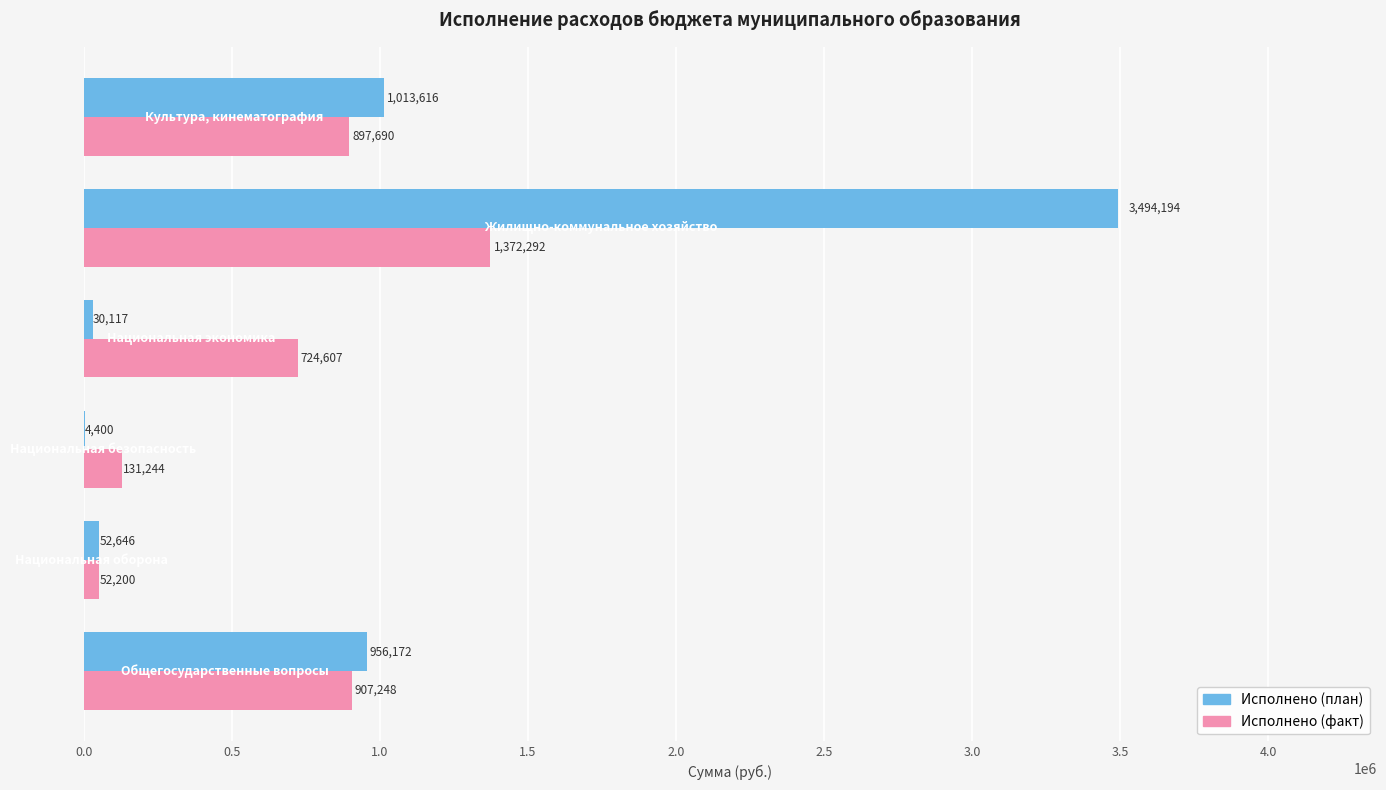

Which series has the largest total across all categories?

Исполнено (план)